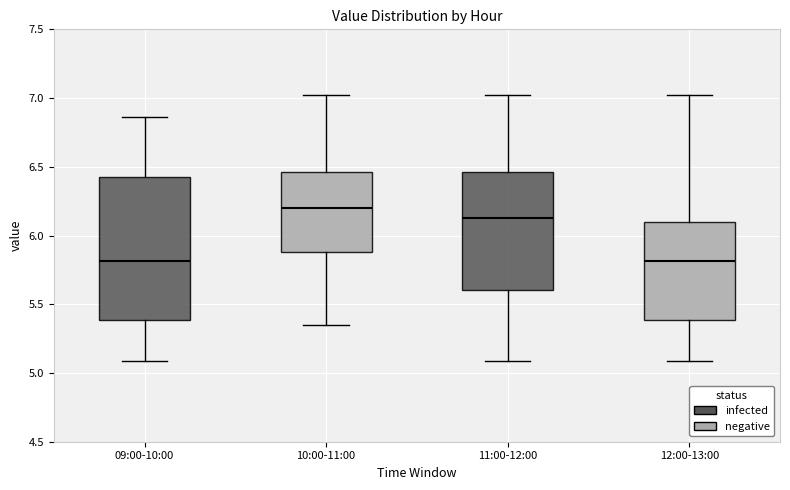

Reading left to right, read every box against the y-axis: the position of its median line, the range the box covers, and the ends of its whiskers. The values are not printed on the chart, so give them approximately, as read against the axis.

09:00-10:00: median 5.80, box 5.40 to 6.45, whiskers 5.10 to 6.85
10:00-11:00: median 6.20, box 5.90 to 6.45, whiskers 5.35 to 7.00
11:00-12:00: median 6.15, box 5.60 to 6.45, whiskers 5.10 to 7.00
12:00-13:00: median 5.80, box 5.40 to 6.10, whiskers 5.10 to 7.00